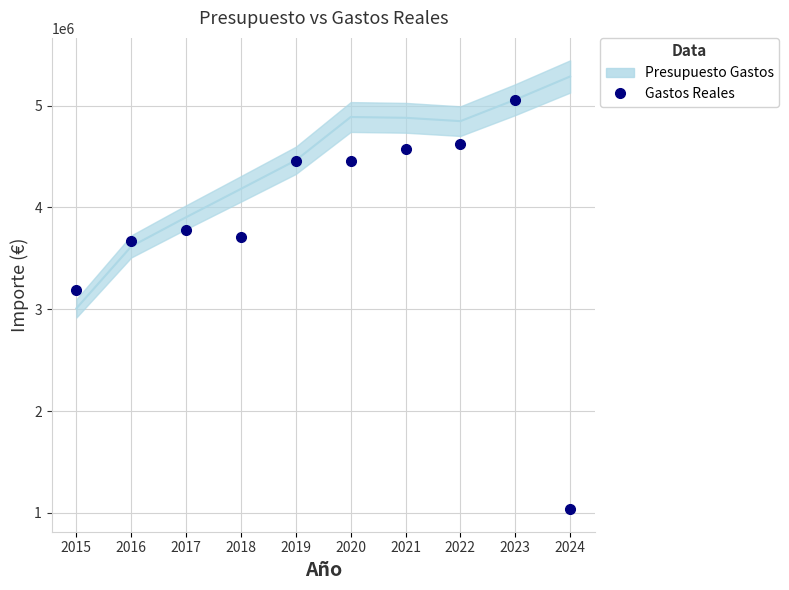

Approximately how many times larger is the value at 2017 compared to 2022?

0.8